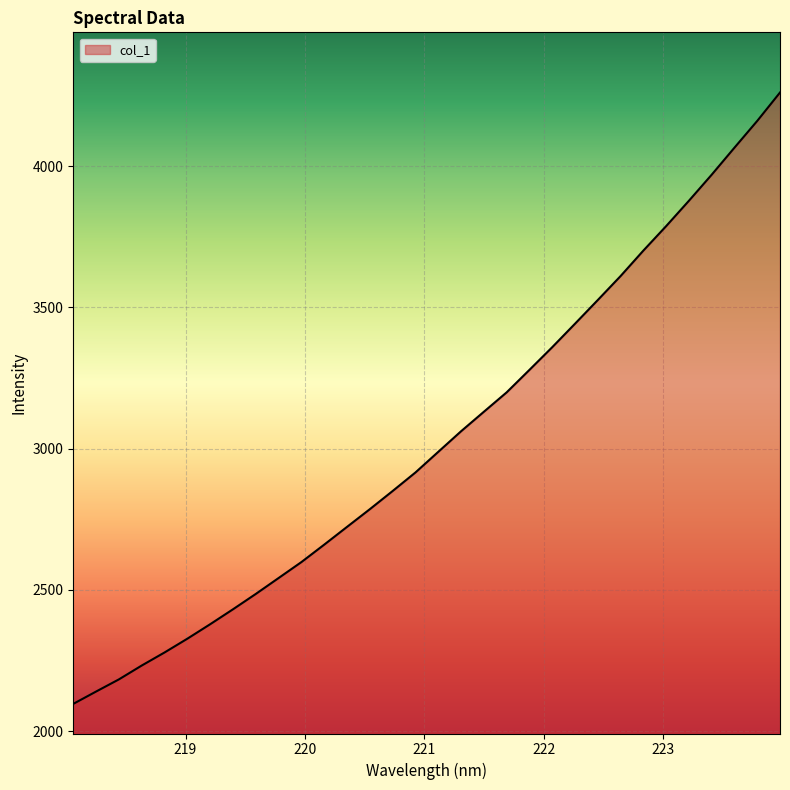

What is the difference between the maximum and minimum values?

2163.5